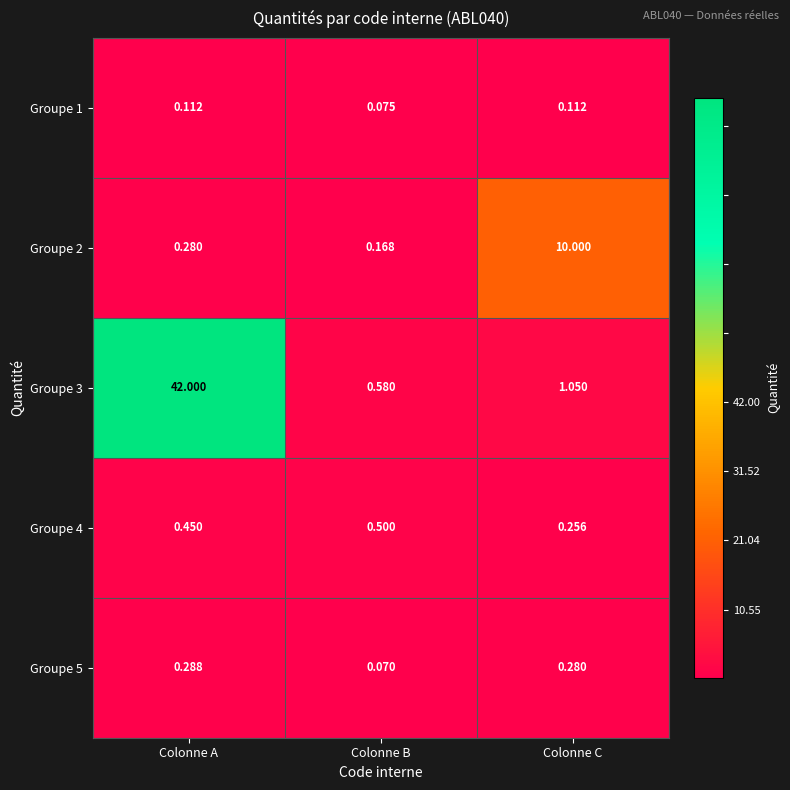

Which label corresponds to the smallest value in the chart?

Colonne B